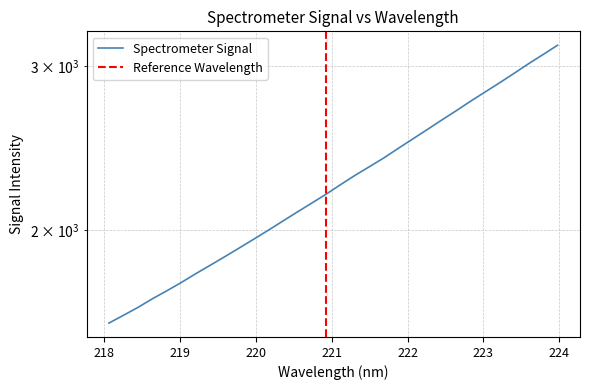

What is the difference between the second highest and minimum values?

1499.9